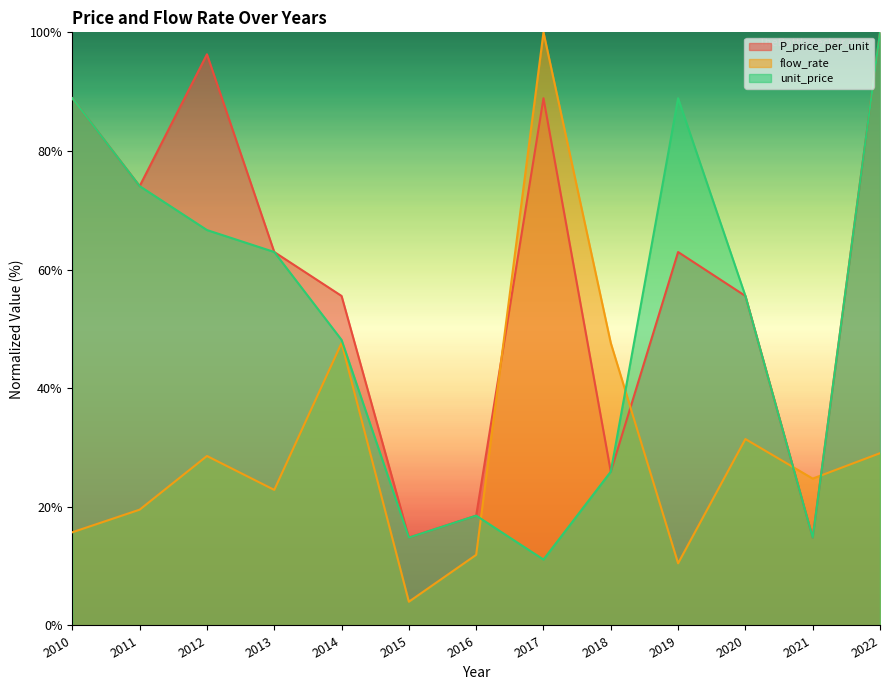

Rank the series by their average value, from lowest to highest.

flow_rate, unit_price, P_price_per_unit